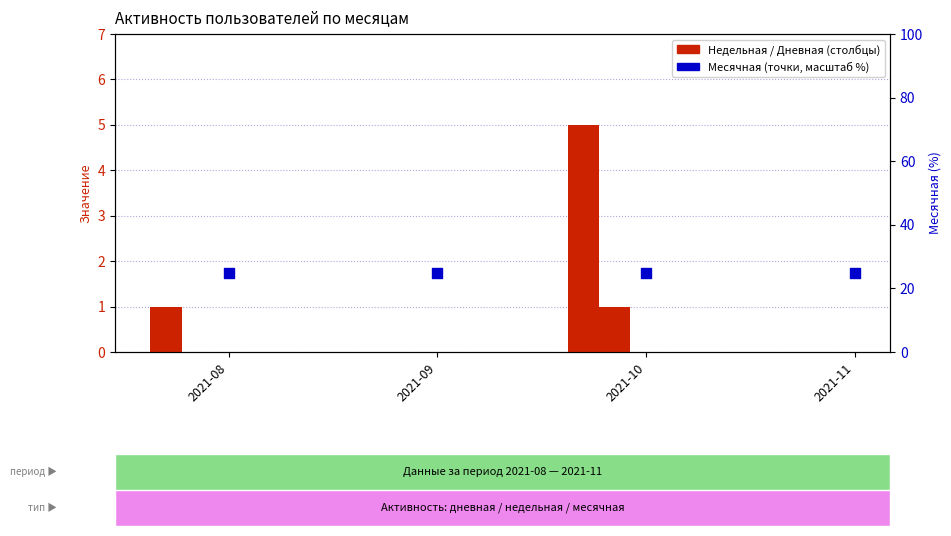

Which series reaches the maximum Y coordinate?

Месячная (масштаб %)